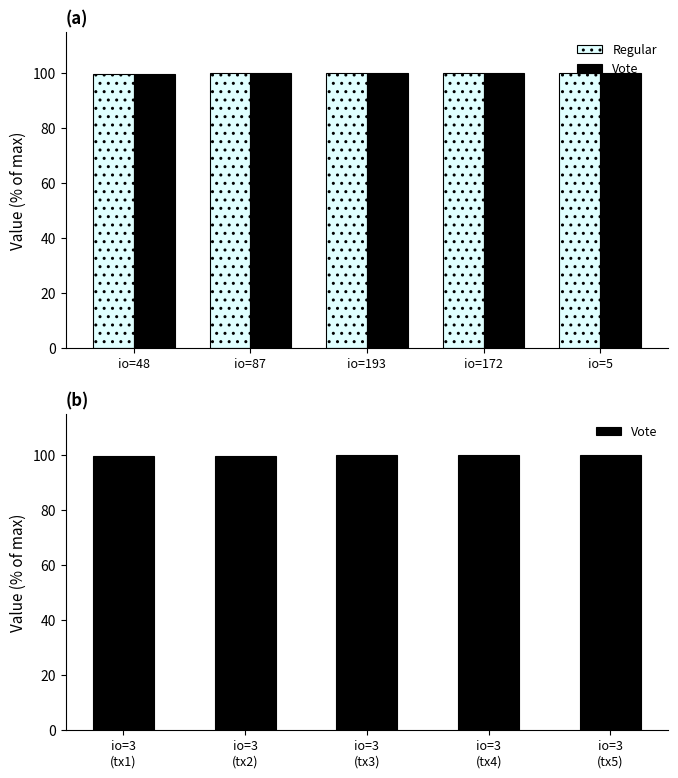

Rank the series by their maximum value, from highest to lowest.

Regular, Vote